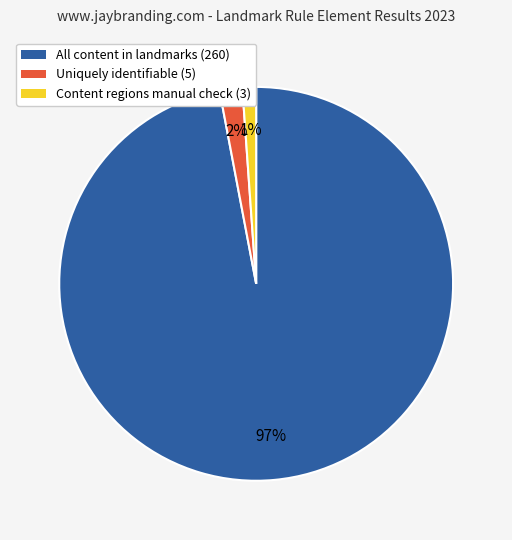

To the nearest percent, what is the average slice percentage?

33%